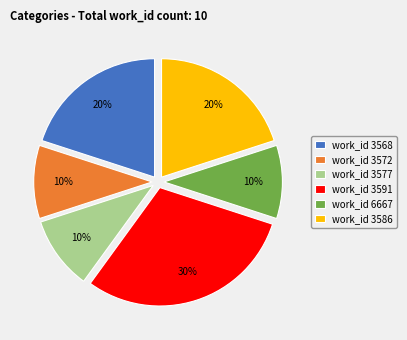

What is the largest slice in the pie chart?

work_id 3591